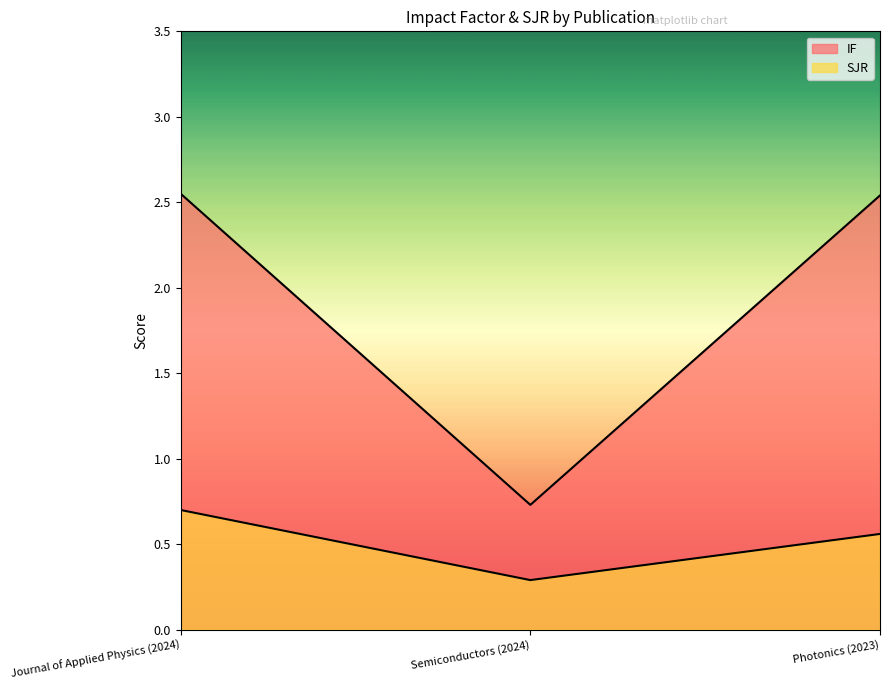

True or false: IF has a value of 2.5 at Journal of Applied Physics (2024).

True